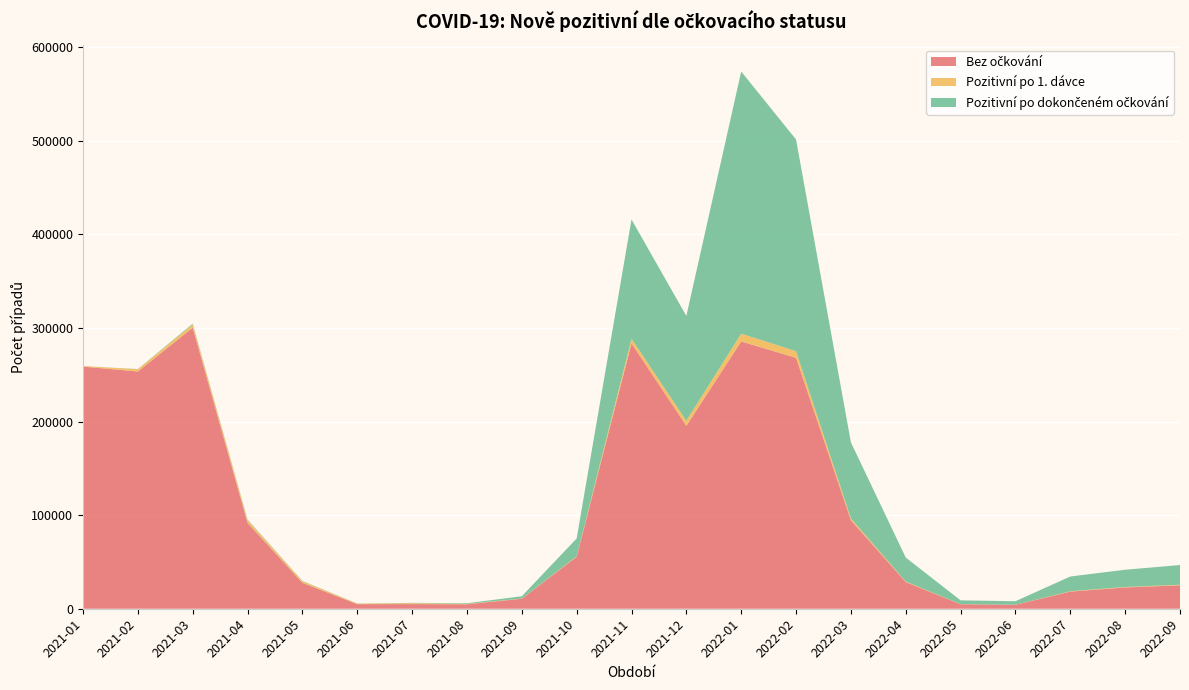

Reading left to right, what are all the values shown in this chart?

Bez očkování: 258787	253507	300351	91723	27690	4913	4947	4776	10681	55485	283634	195482	285615	268156	94662	28534	4791	4202	18326	22757	25049
Pozitivní po 1. dávce: 546	2395	3499	2943	1642	561	985	448	179	502	4876	5458	8344	7099	1795	541	106	89	416	509	589
Pozitivní po dokončeném očkování: 0	252	844	620	386	116	356	689	2488	19141	127504	111982	280163	226183	81328	25618	4076	3737	15712	18413	21081